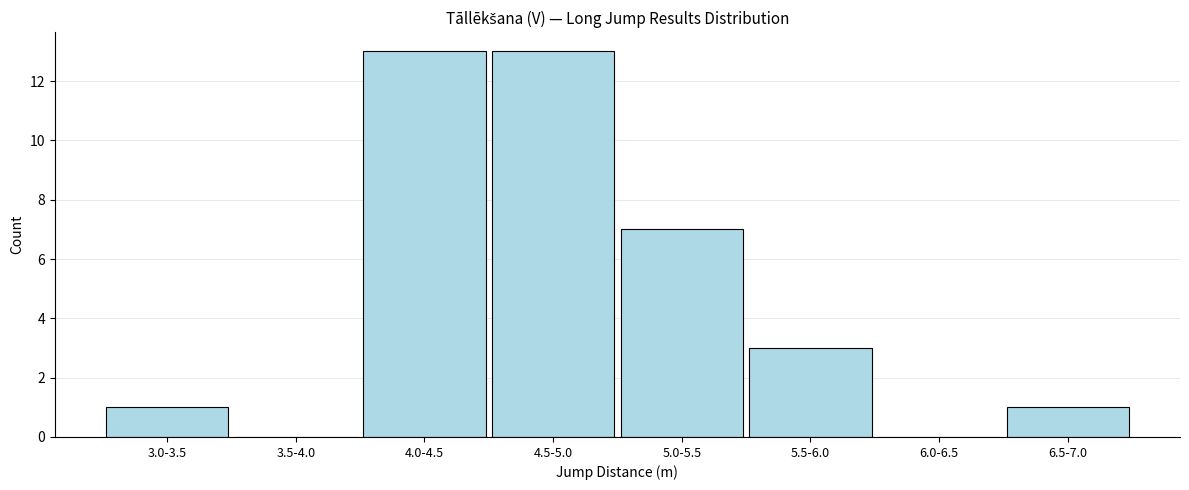

Reading left to right, transcribe all the data shown in this chart.

3.0-3.5=1	3.5-4.0=0	4.0-4.5=13	4.5-5.0=13	5.0-5.5=7	5.5-6.0=3	6.0-6.5=0	6.5-7.0=1